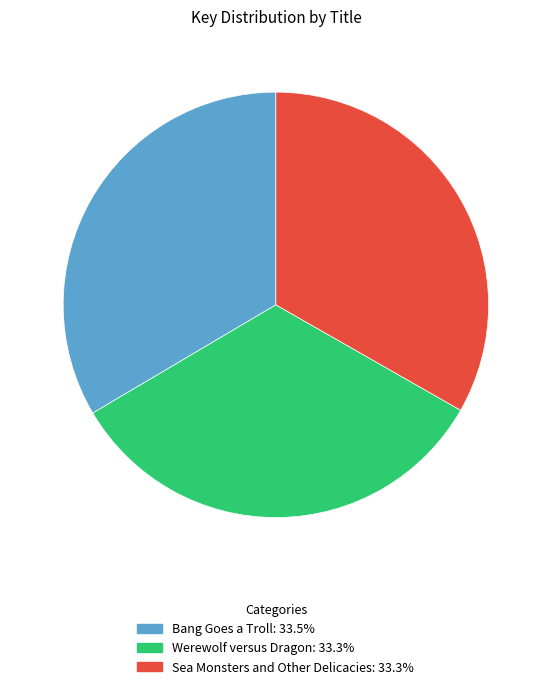

What is the ratio of the value at Werewolf versus Dragon to the value at Sea Monsters and Other Delicacies?

1.0